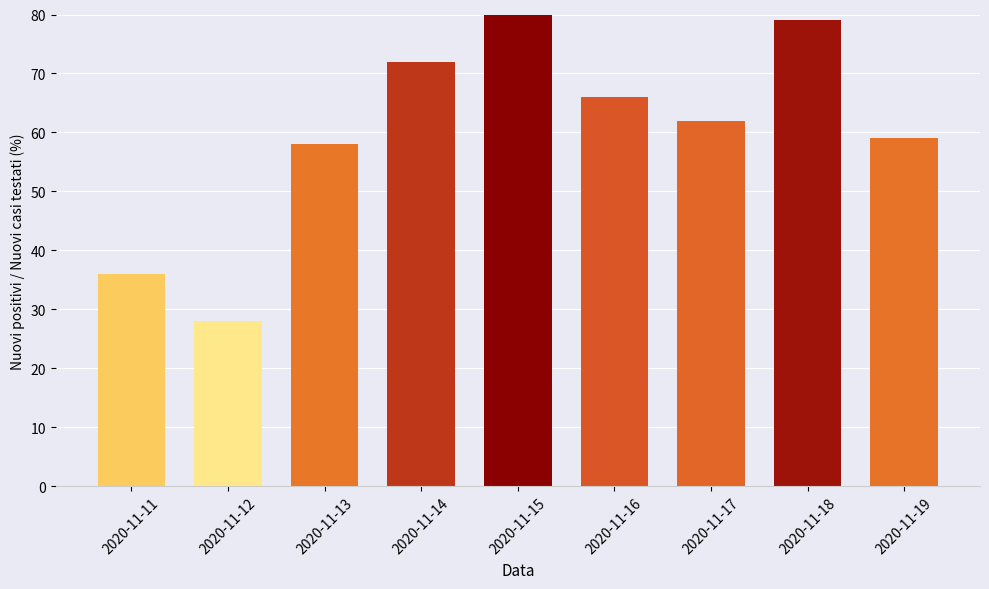

What is the maximum value shown in the chart?

83